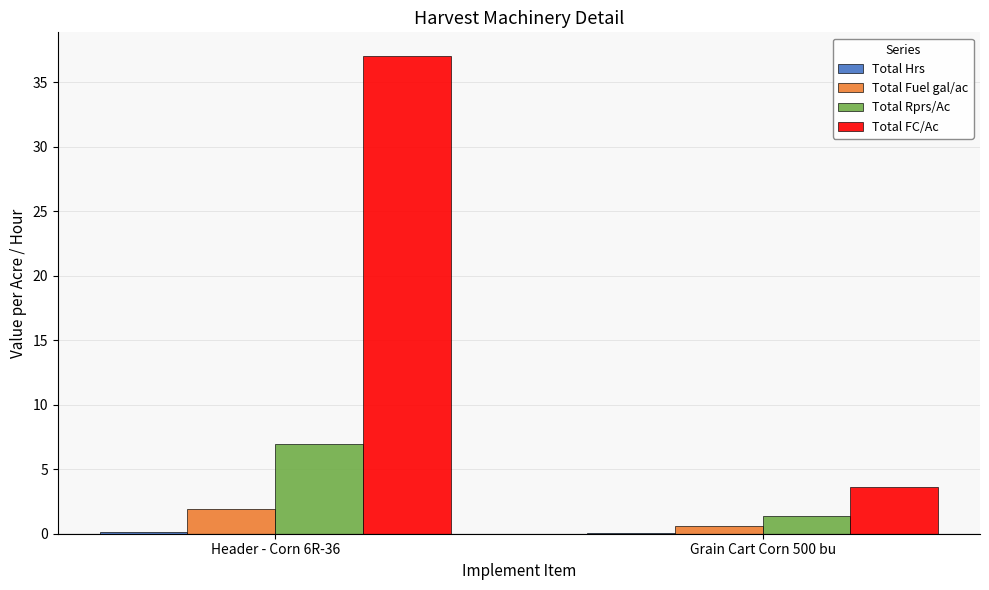

Are the bars grouped side by side (vs. stacked)?

Yes